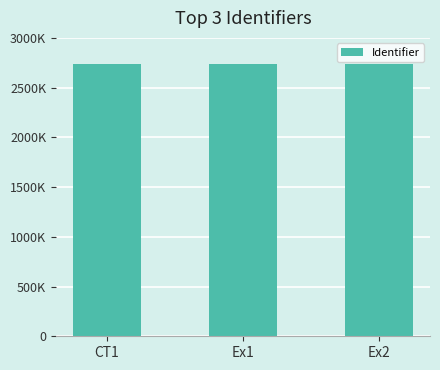

Does the chart contain any negative values?

No